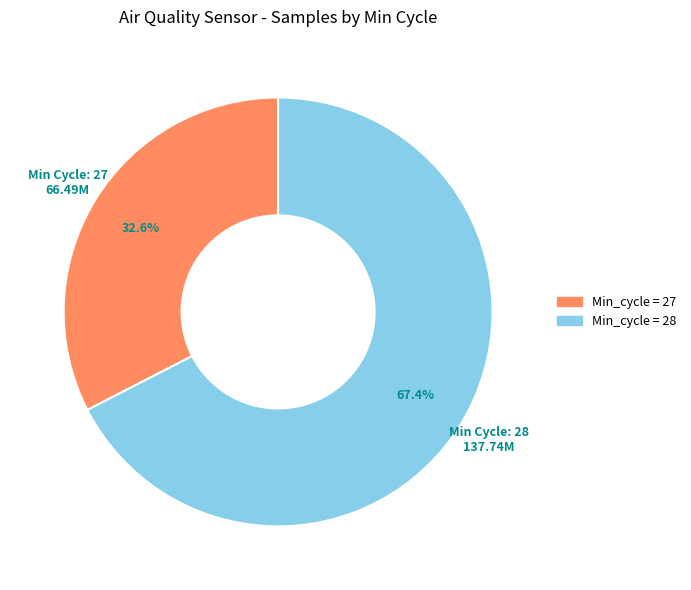

How many segments does this pie chart have?

2